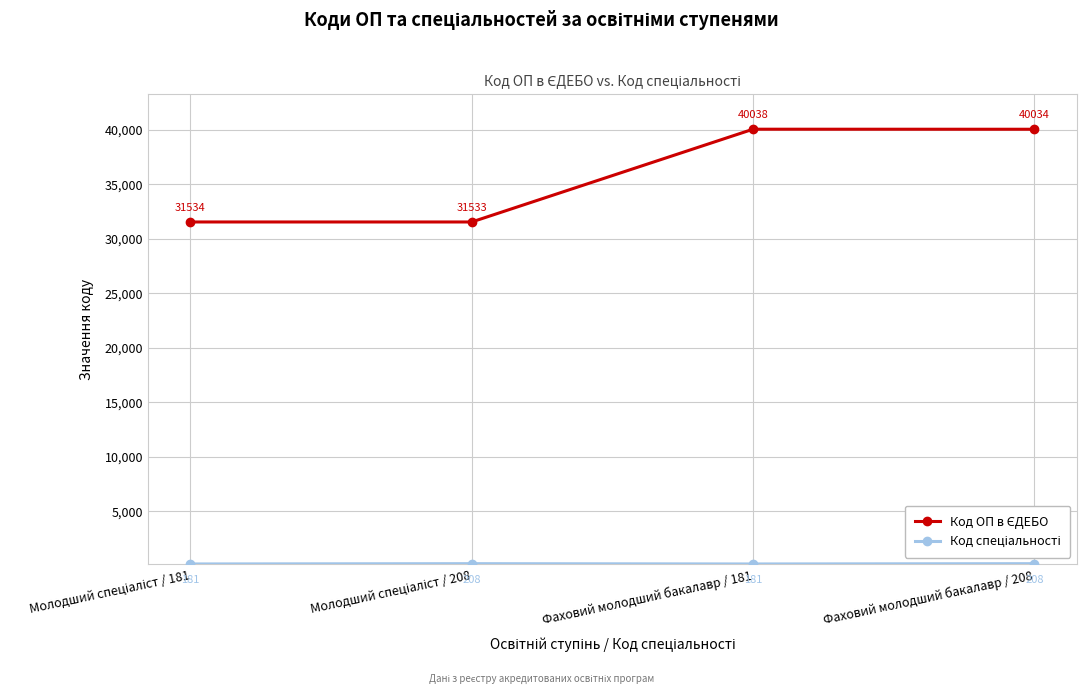

At how many categories does at least one series exceed 2464?

4